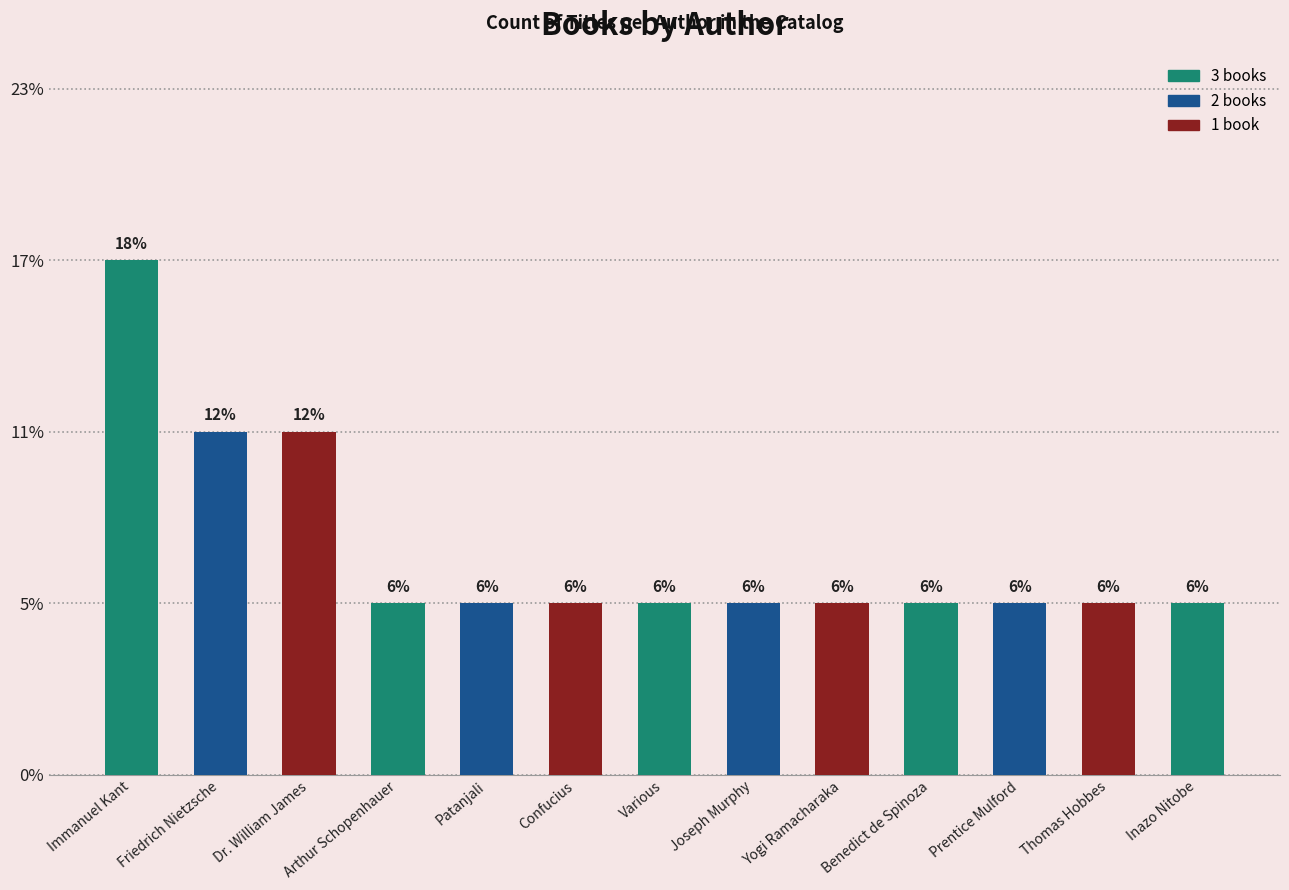

Does the chart contain any negative values?

No